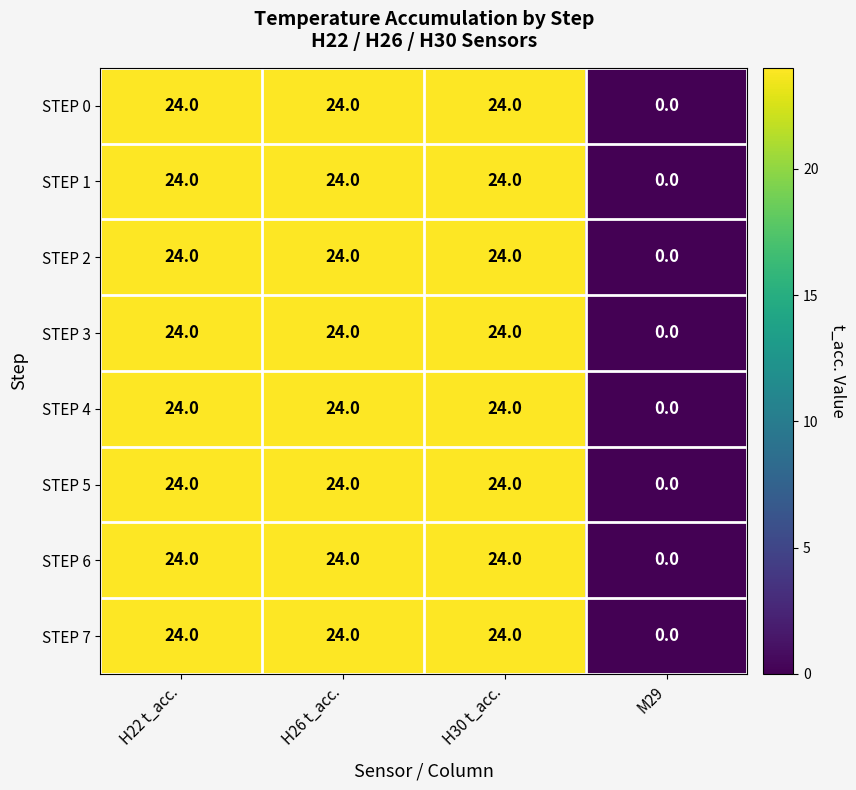

What is the approximate value of STEP 1 at H26 t_acc.?

24